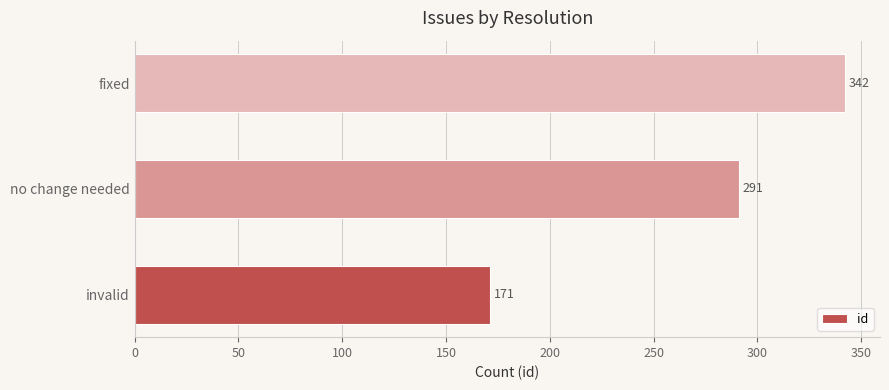

Reading bottom to top, extract all data points from this chart.

invalid=171	no change needed=291	fixed=342